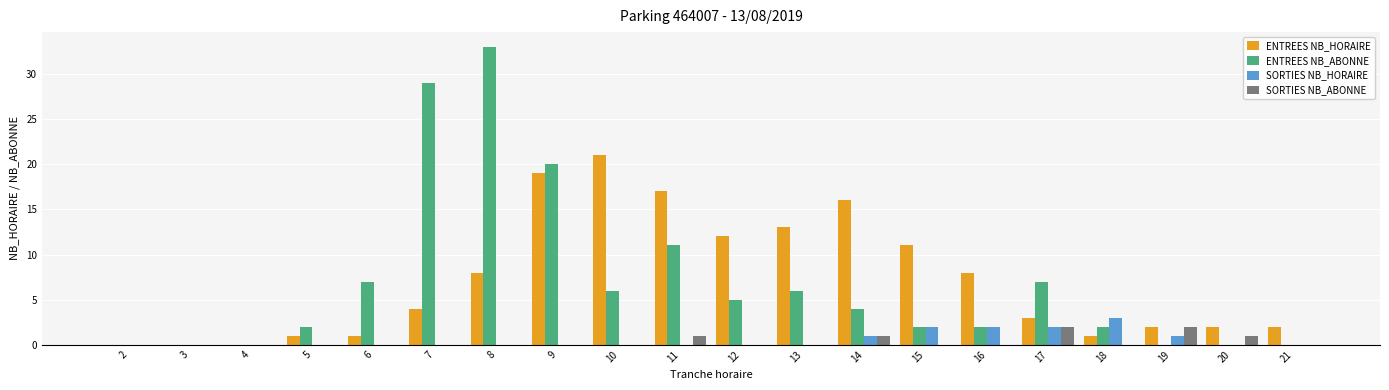

Are the bars horizontal?

No